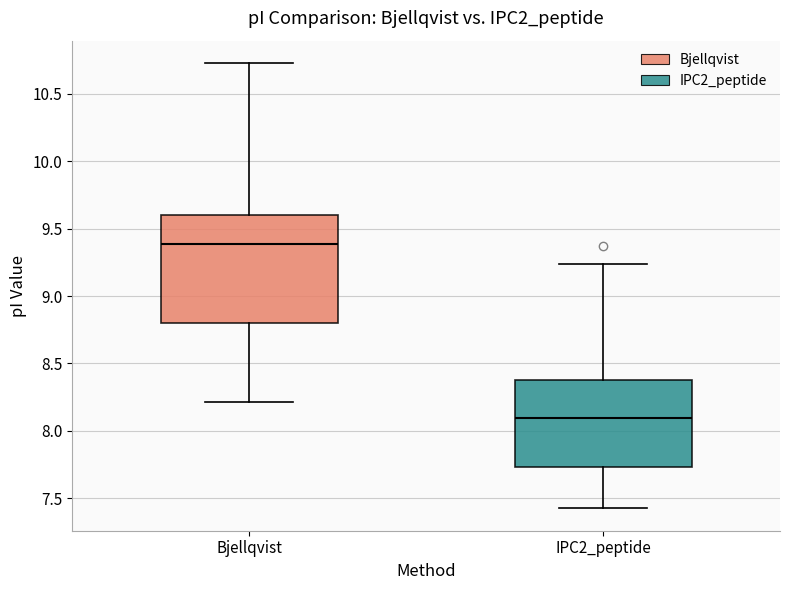

Comparing the boxes themselves (not the whiskers), which one is the tallest?

Bjellqvist